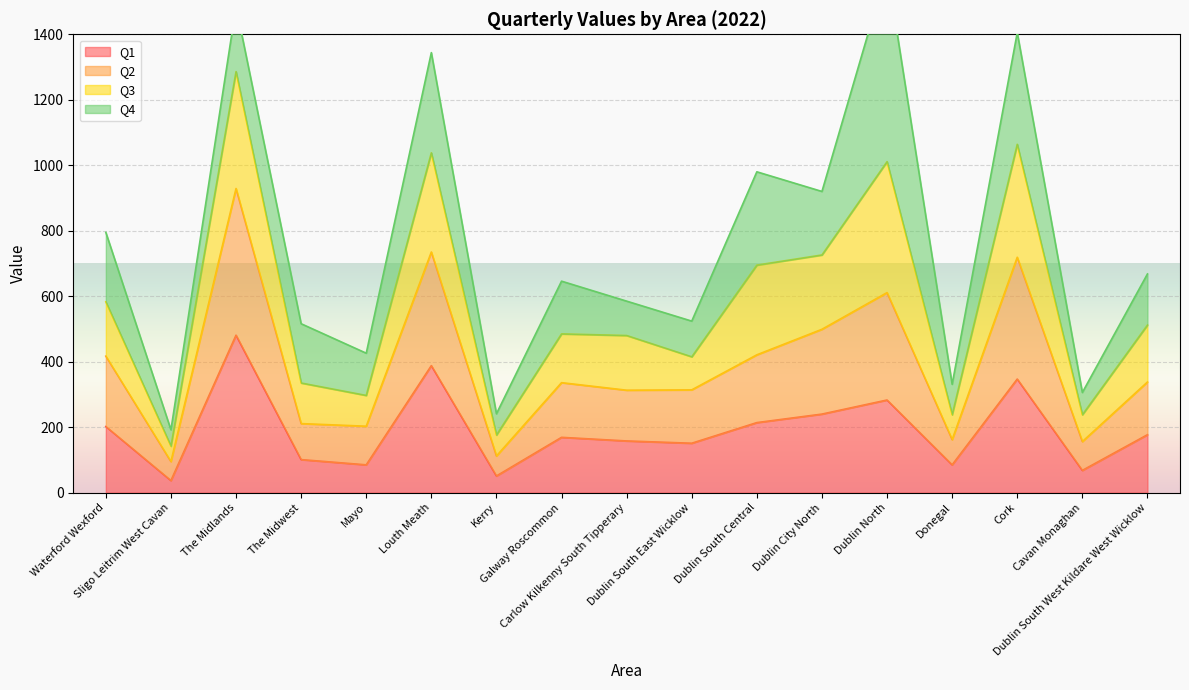

Is the value of Q1 at Donegal greater than the value of Q2 at Dublin South East Wicklow?

No